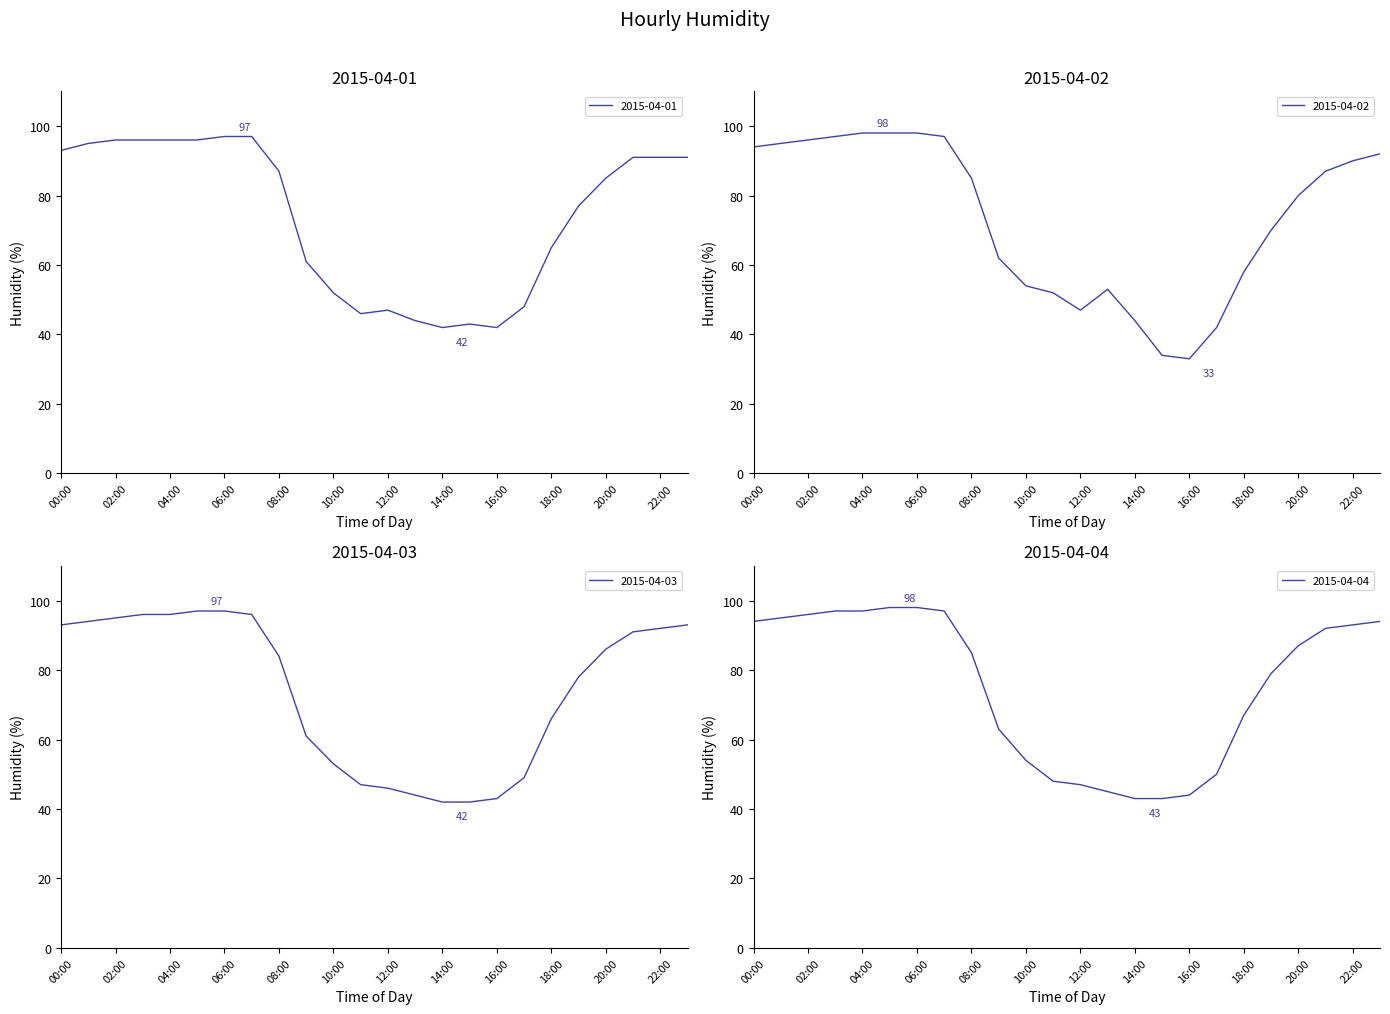

What is the minimum value for 2015-04-03?

42